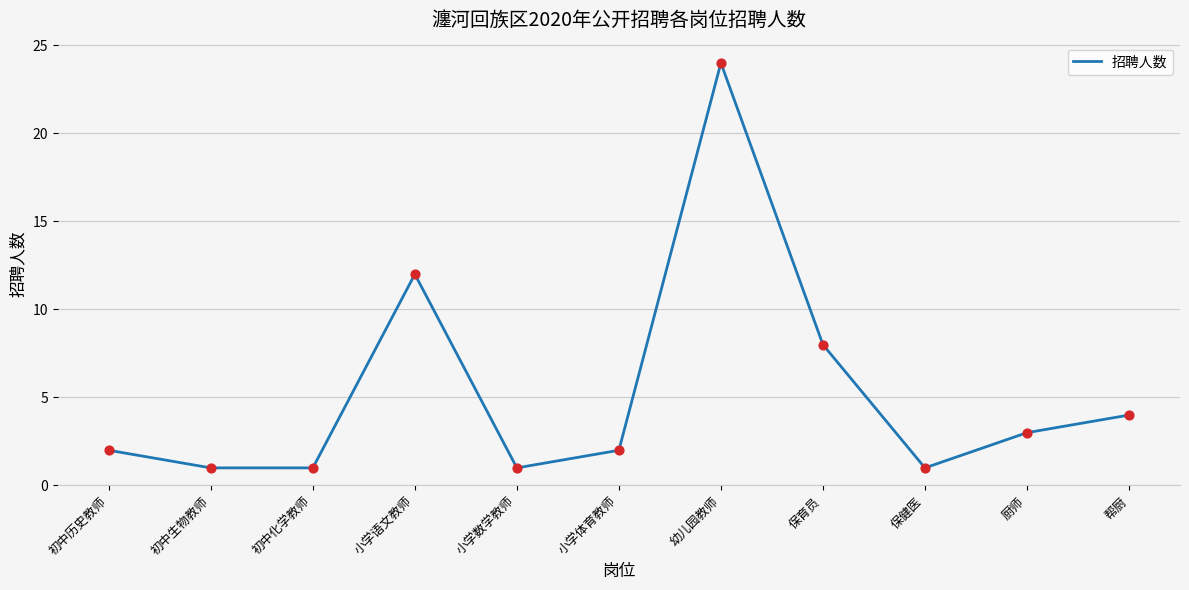

Which has a higher value, 初中生物教师 or 小学语文教师?

小学语文教师